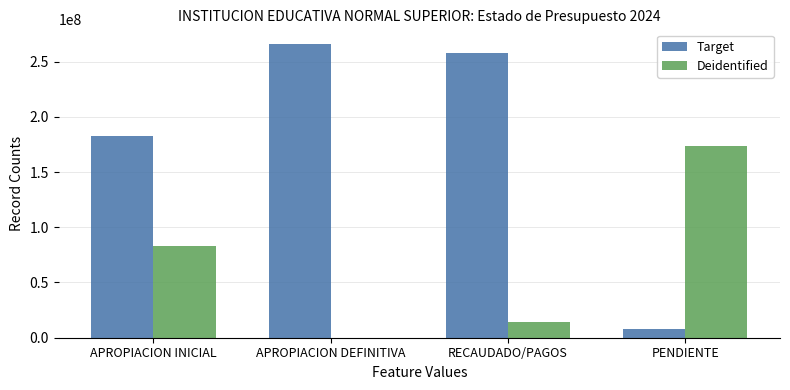

True or false: Deidentified has a value of -105723704.6 at APROPIACION DEFINITIVA.

False